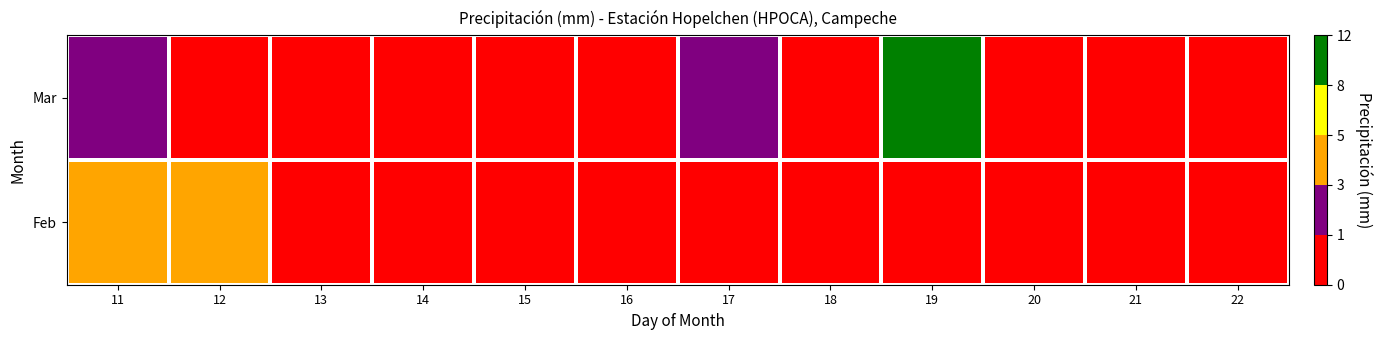

How many data points does each series have?

12